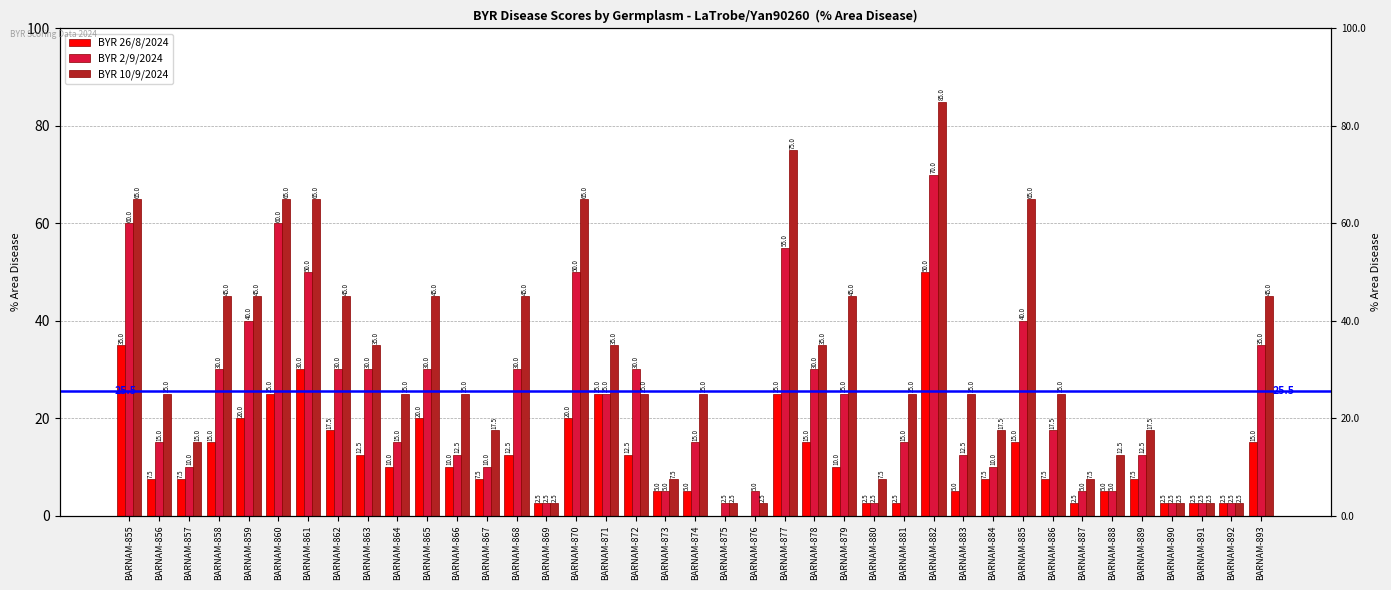

What is the sum of all BYR 2/9/2024 values?

900.0